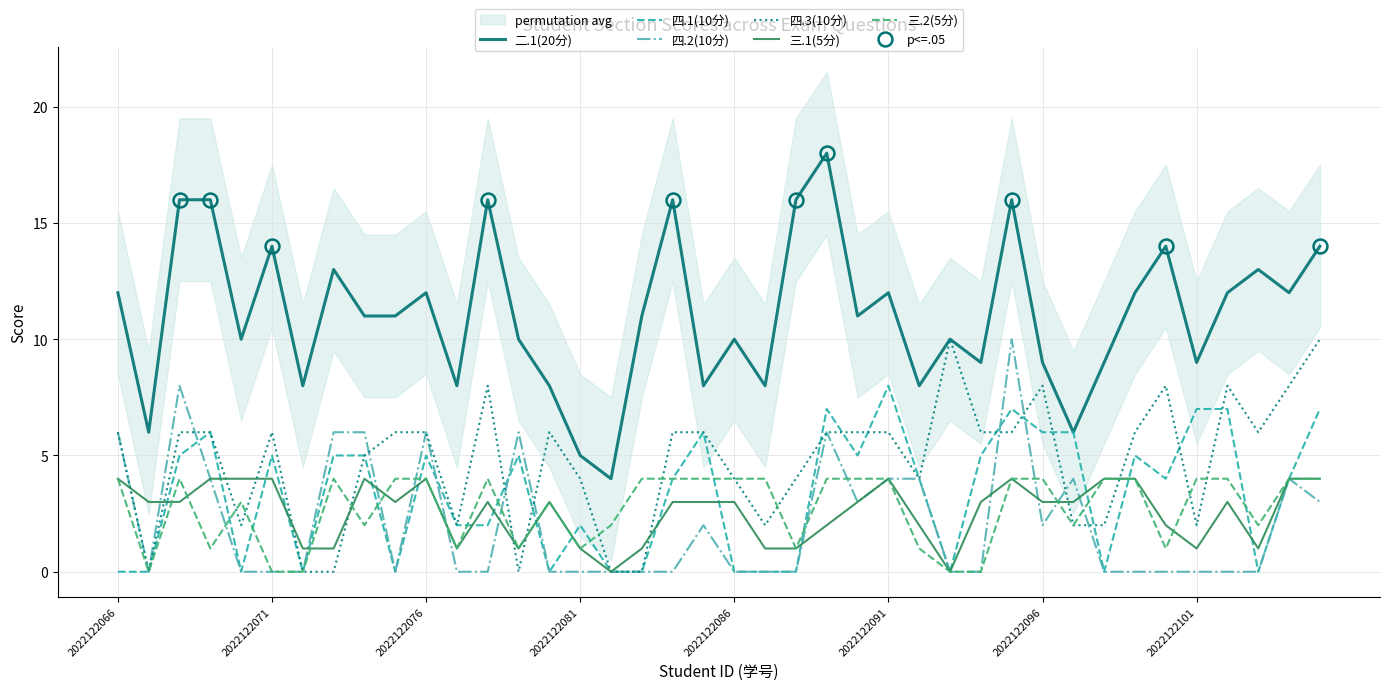

What is the difference between the second highest and minimum values in the 四.3(10分) series?

10